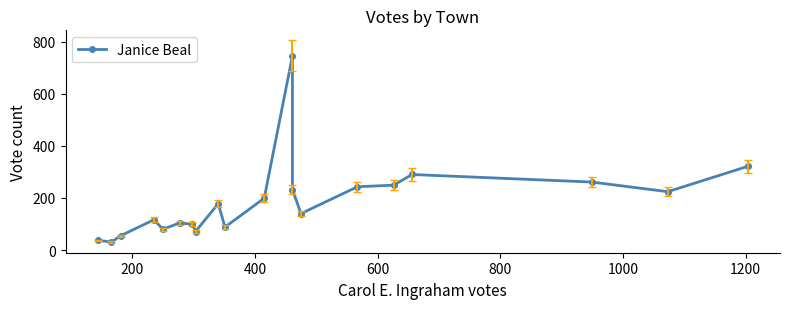

Does the chart display data point markers on the line(s)?

Yes